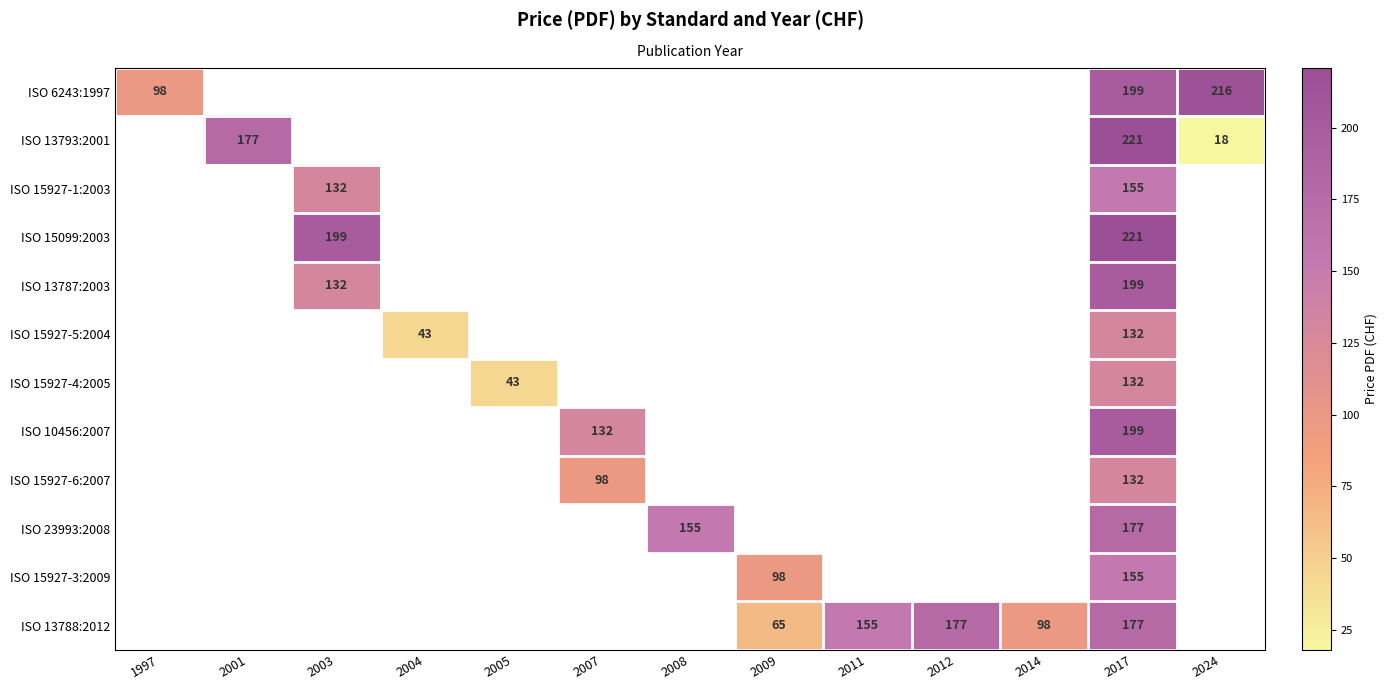

The ISO 15927-1:2003 series shows 132 at 2003. True or false?

True